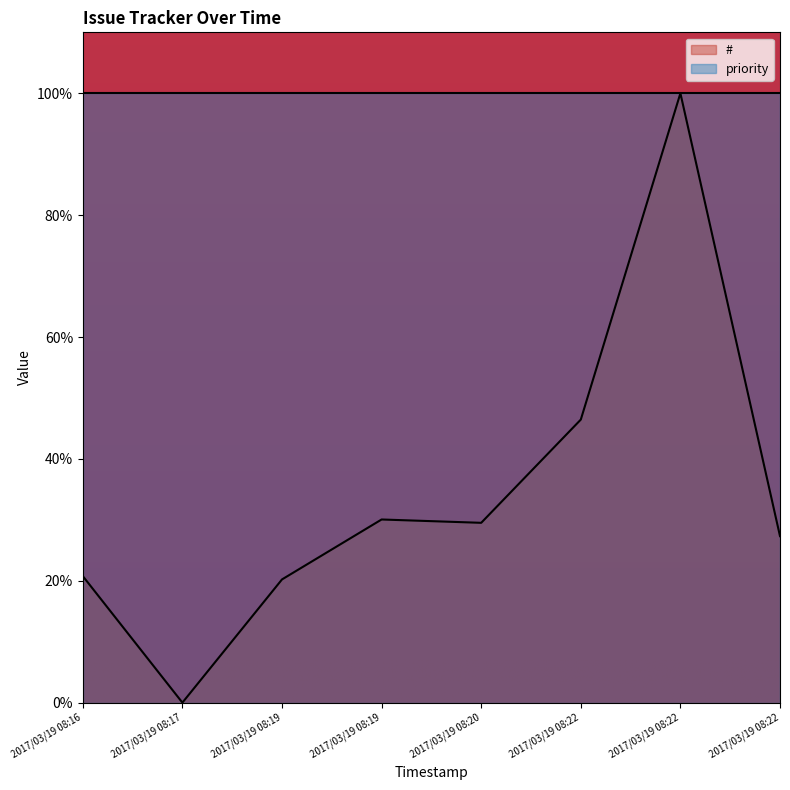

The value at 2017/03/19 08:22 is 39.5. True or false?

False